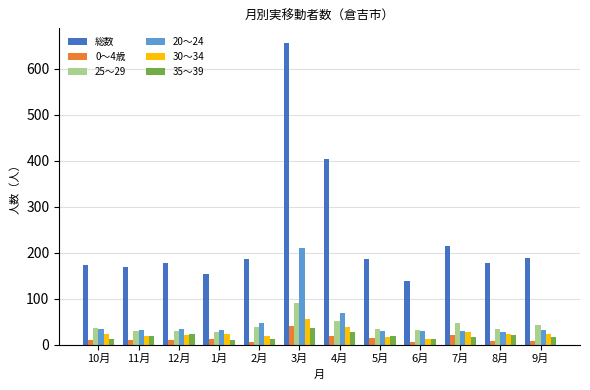

What is the highest value of the 35～39 series?

36